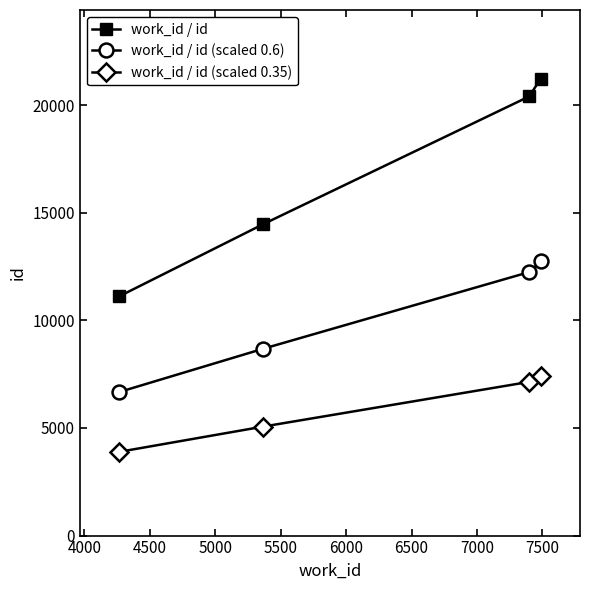

What is the difference between the maximum and minimum values in the work_id / id series?

10117.0